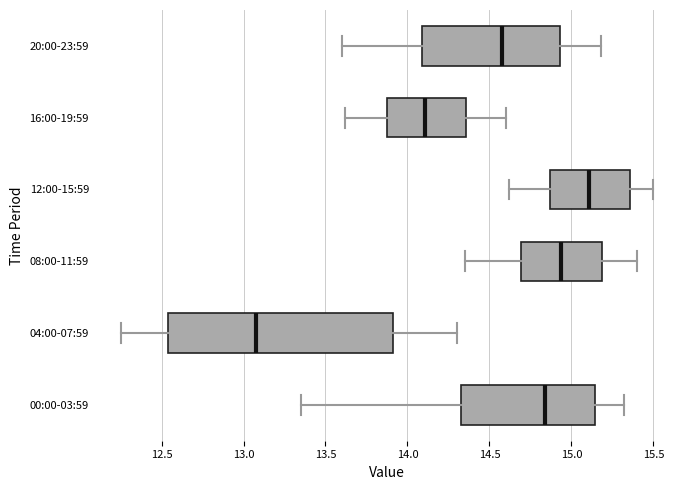

Reading bottom to top, read every box against the x-axis: the position of its median line, the range the box covers, and the ends of its whiskers. The values are not printed on the chart, so give them approximately, as read against the axis.

00:00-03:59: median 14.85, box 14.35 to 15.15, whiskers 13.35 to 15.30
04:00-07:59: median 13.10, box 12.55 to 13.90, whiskers 12.25 to 14.30
08:00-11:59: median 14.95, box 14.70 to 15.20, whiskers 14.35 to 15.40
12:00-15:59: median 15.10, box 14.85 to 15.35, whiskers 14.60 to 15.50
16:00-19:59: median 14.10, box 13.85 to 14.35, whiskers 13.60 to 14.60
20:00-23:59: median 14.60, box 14.10 to 14.95, whiskers 13.60 to 15.20